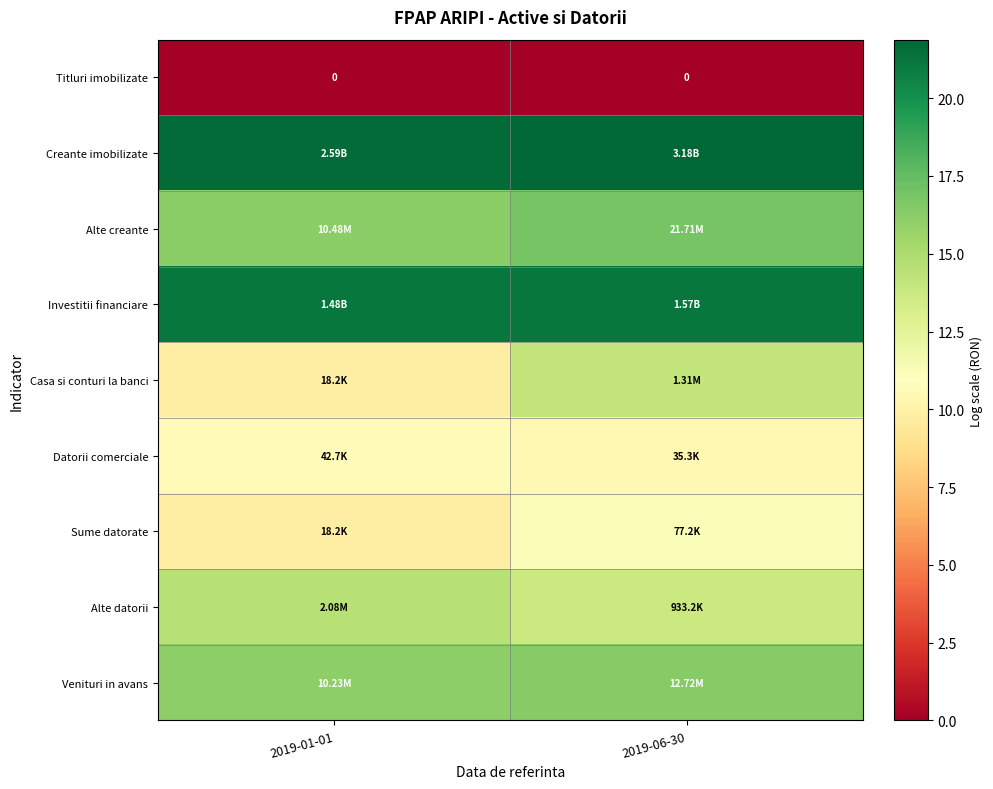

Which has a higher value, 2019-06-30 or 2019-01-01?

2019-06-30